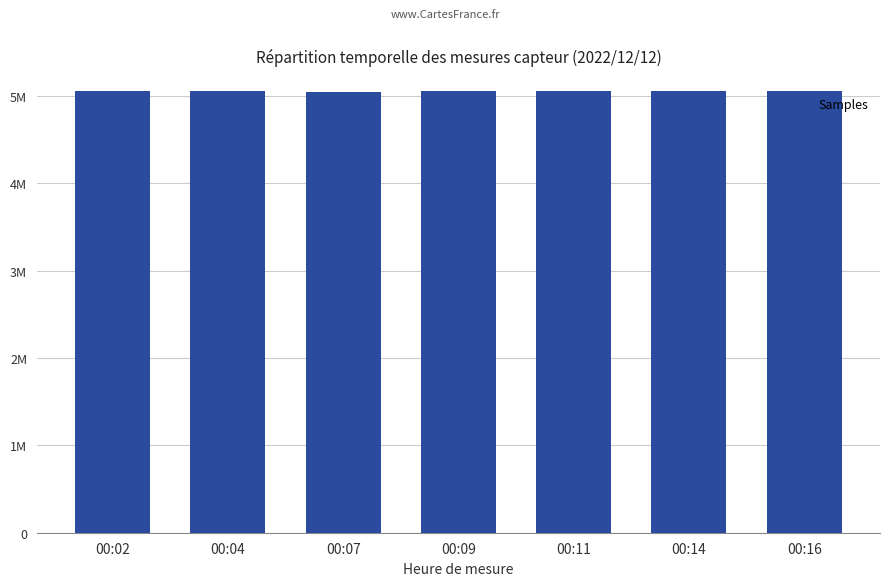

What is the value of the 5th bar from the left?

5054626